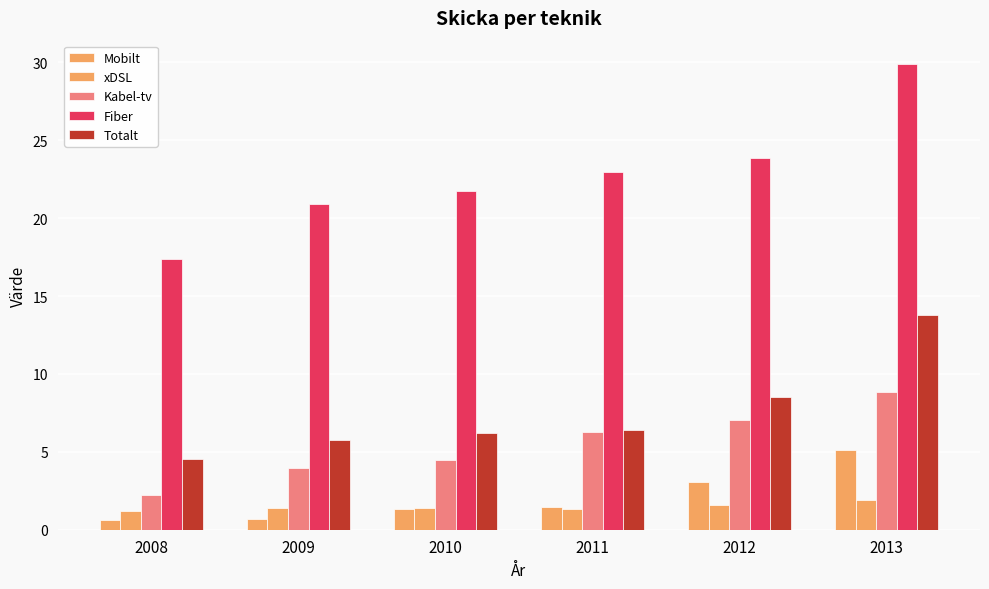

What is the total value across all series at 2012?

44.2